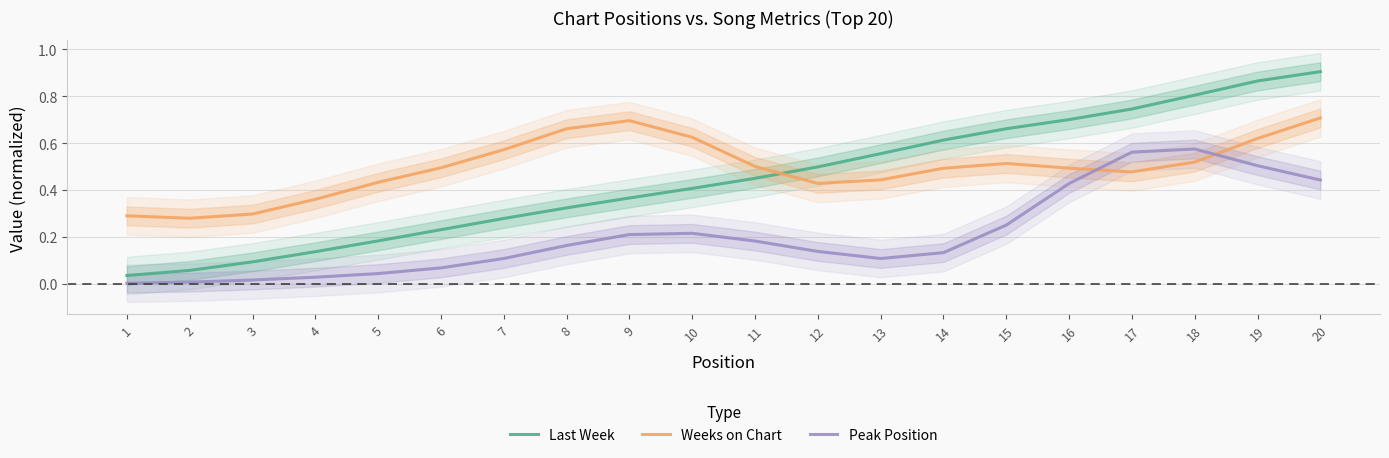

Which category has the highest value across all series?

20